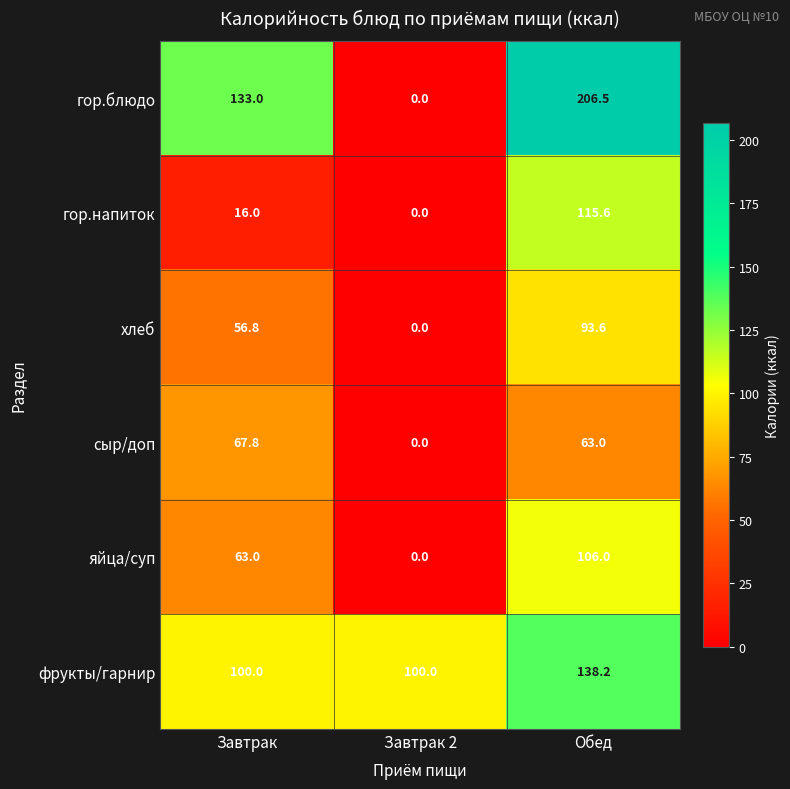

At which category does the chart reach its minimum across all series?

Завтрак 2